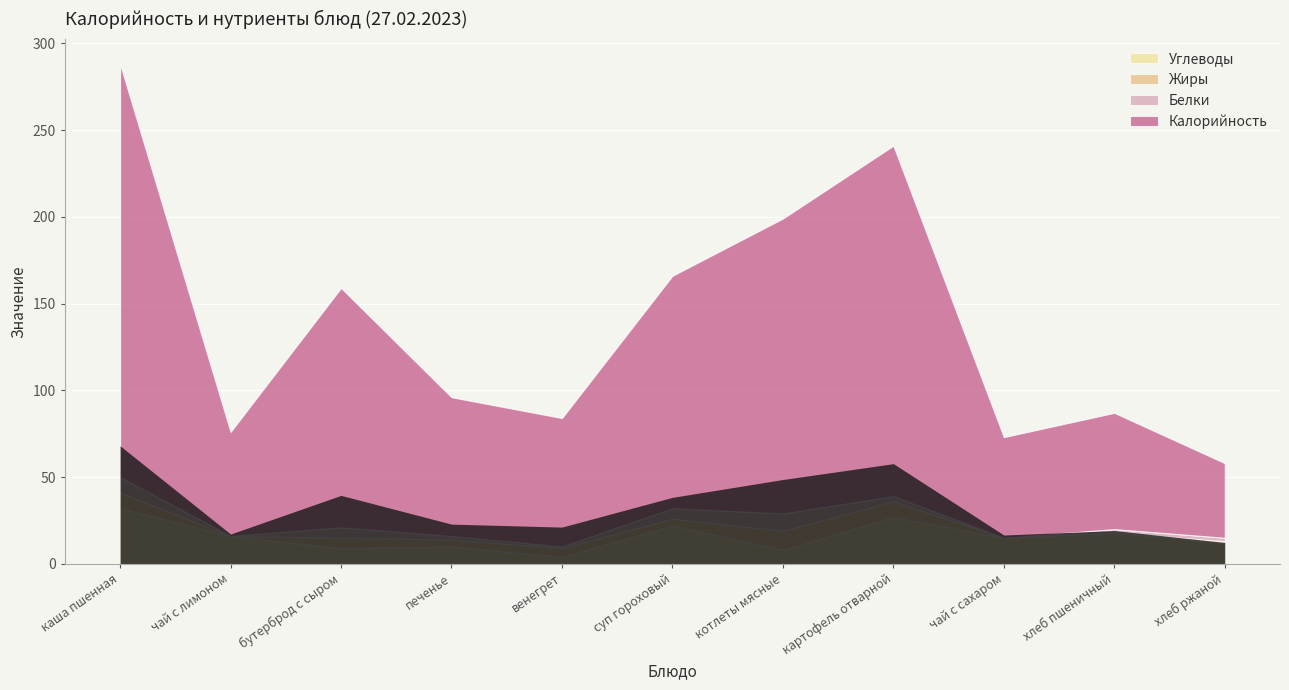

Rank the series at хлеб ржаной from highest to lowest value.

Калорийность, Углеводы, Белки, Жиры